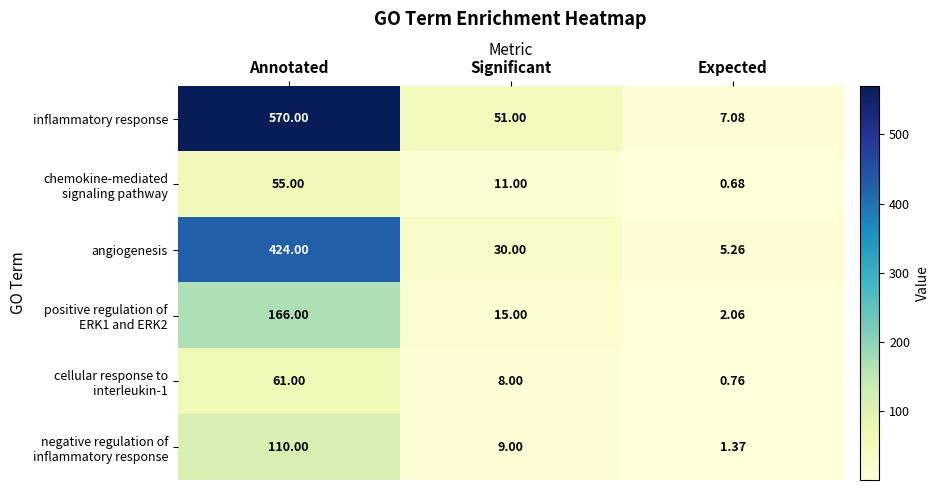

Where is inflammatory response nearest to the value 288?

Significant